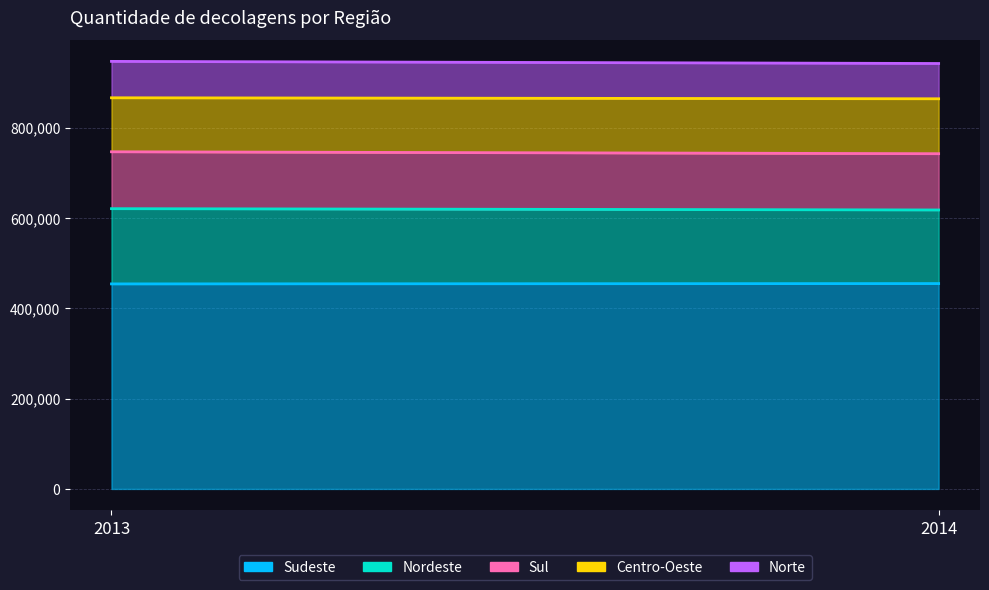

At which category does the chart reach its peak across all series?

2014